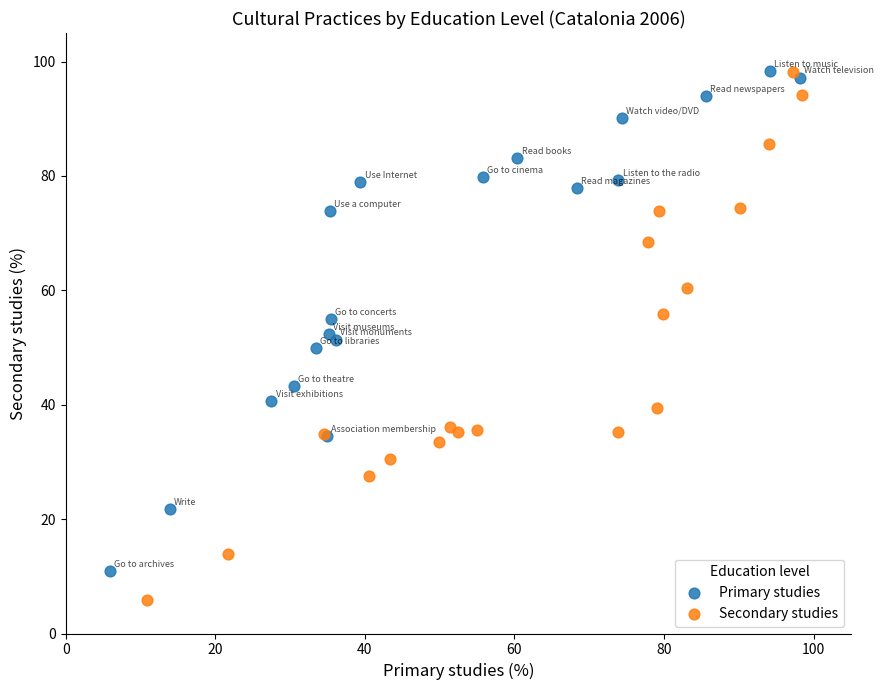

Which series reaches the minimum Y coordinate?

Secondary studies